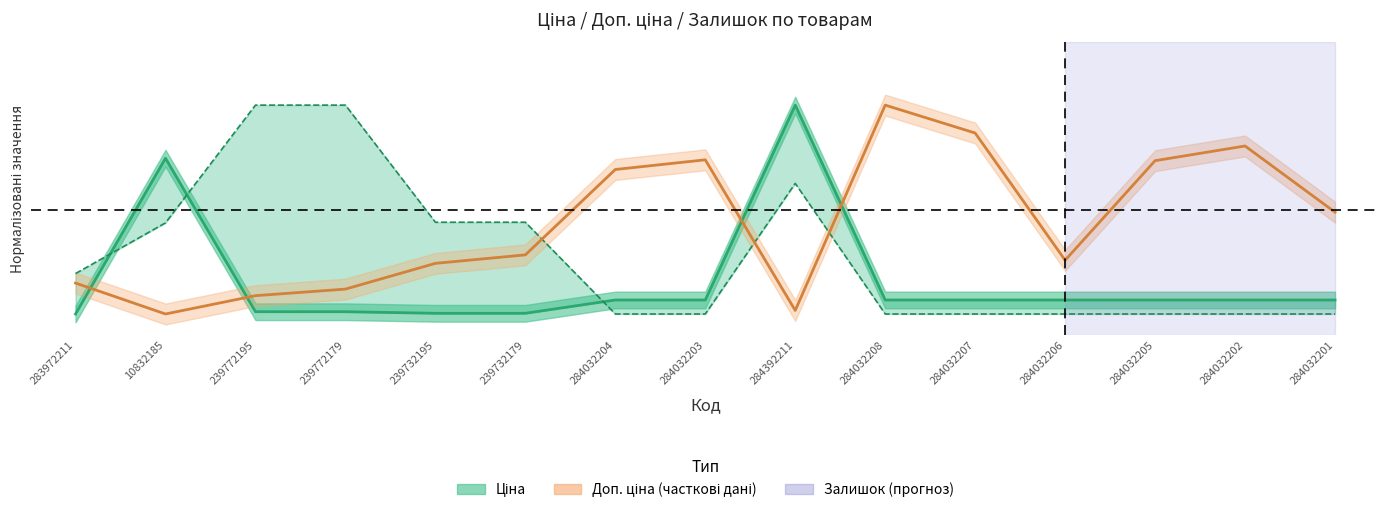

At which category does Залишок (центр) reach its first local valley?

10832185